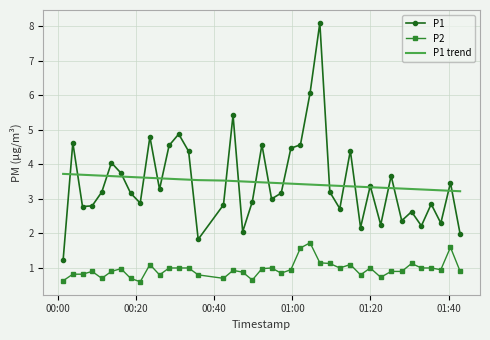

True or false: P2 and P1 trend cross at least once.

False